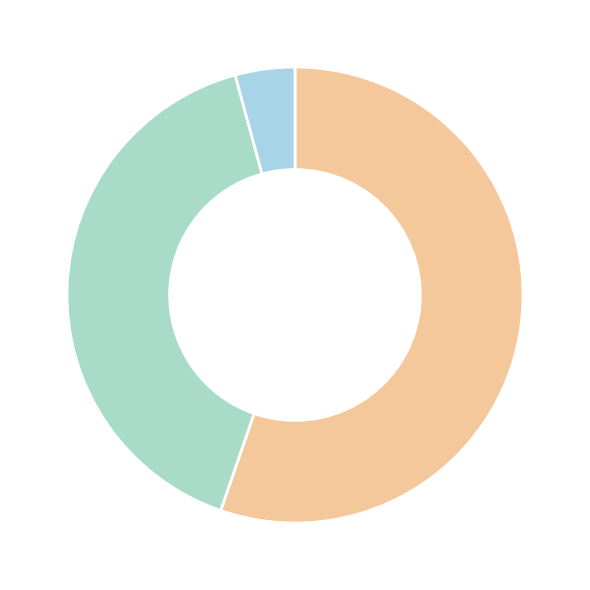

Count the number of slices in the pie.

3